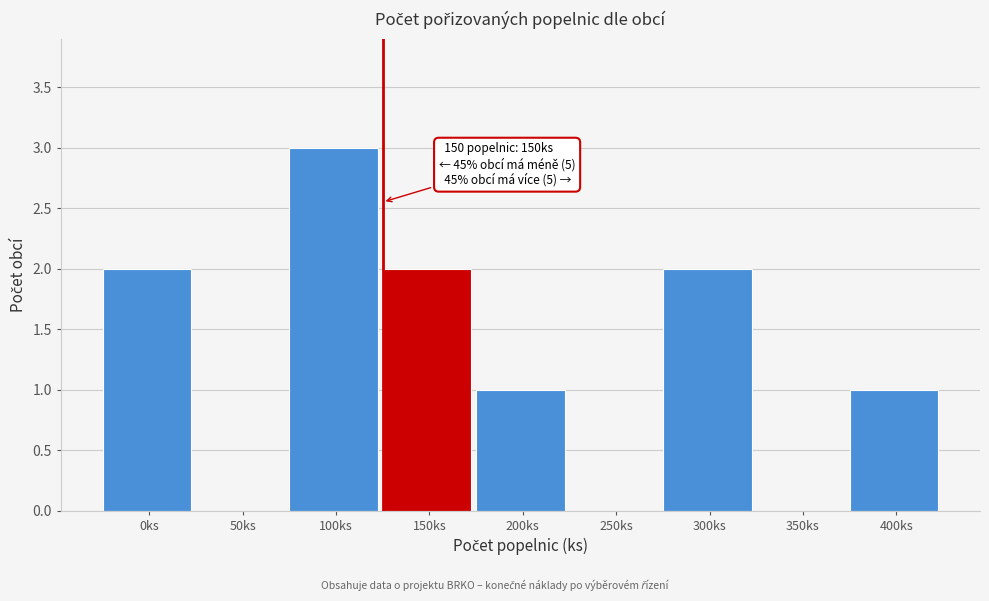

Reading right to left, what are all the values shown in this chart?

400ks=1	350ks=0	300ks=2	250ks=0	200ks=1	150ks=2	100ks=3	50ks=0	0ks=2